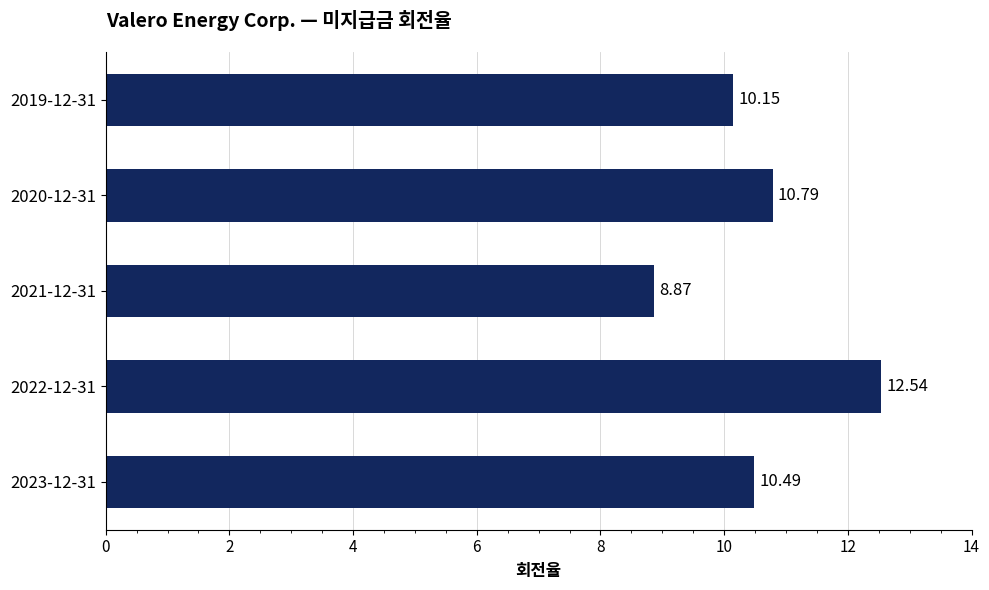

At which label is the value closest to 10?

2019-12-31